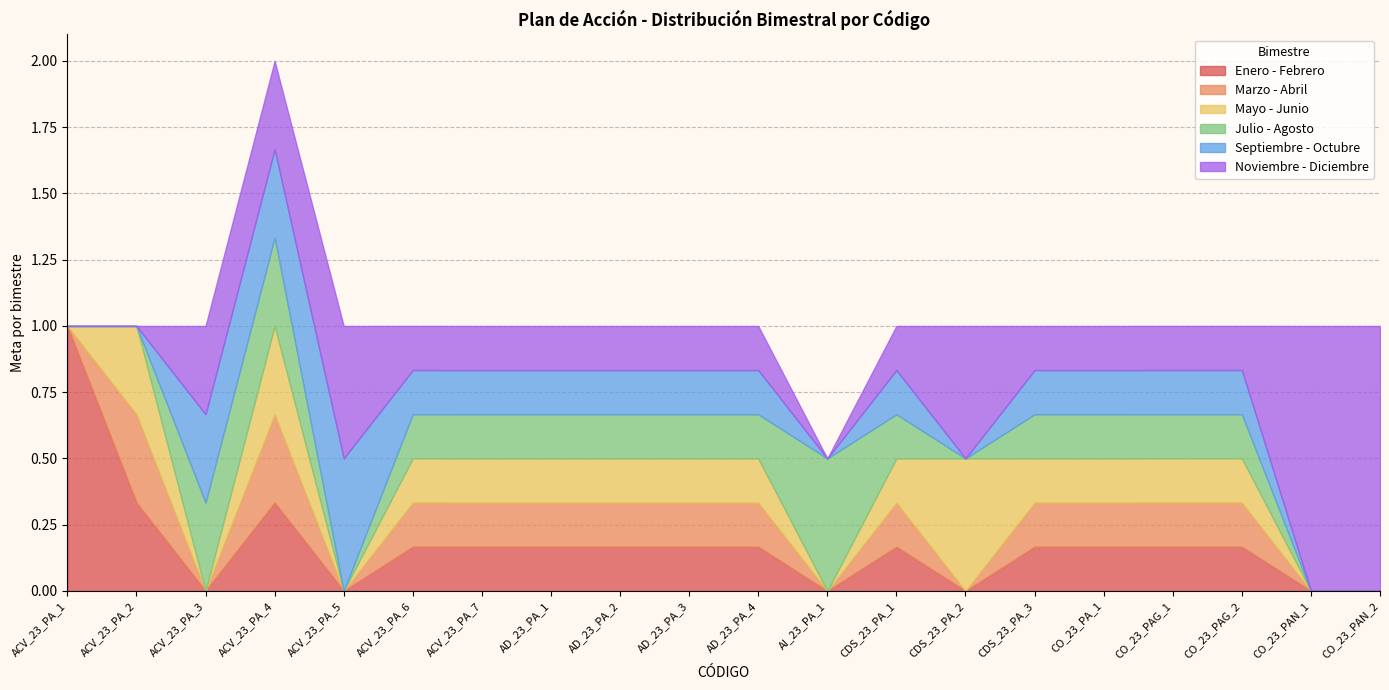

What is the difference between the maximum and minimum values in the Julio - Agosto series?

0.5